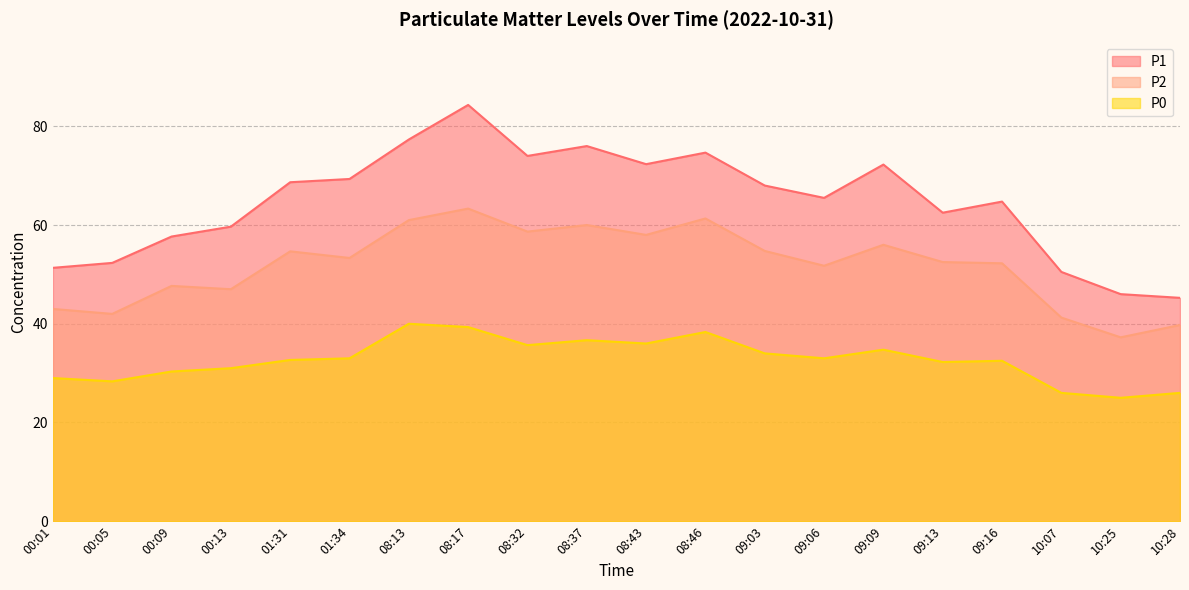

How many interior local peaks does the P2 series have?

6